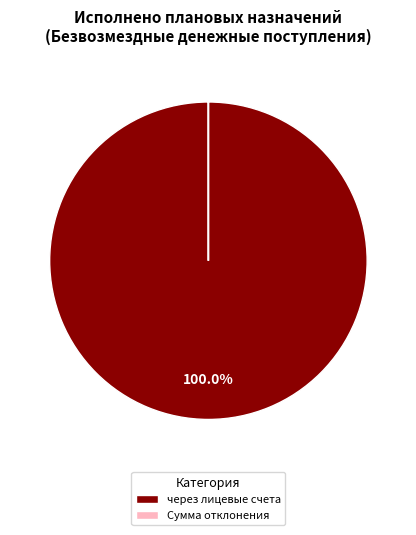

Which slice is the largest?

через лицевые счета